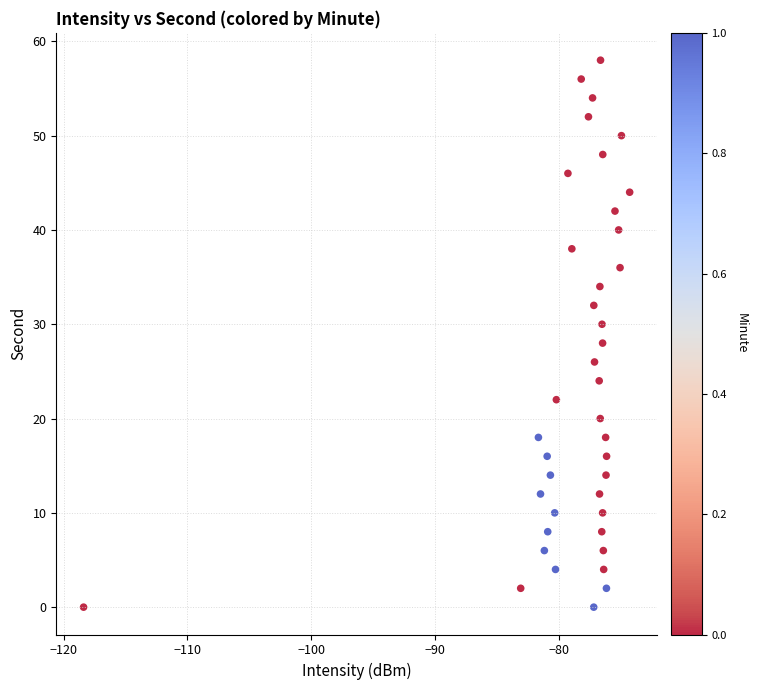

What is the range of Y values (max minus min)?

58